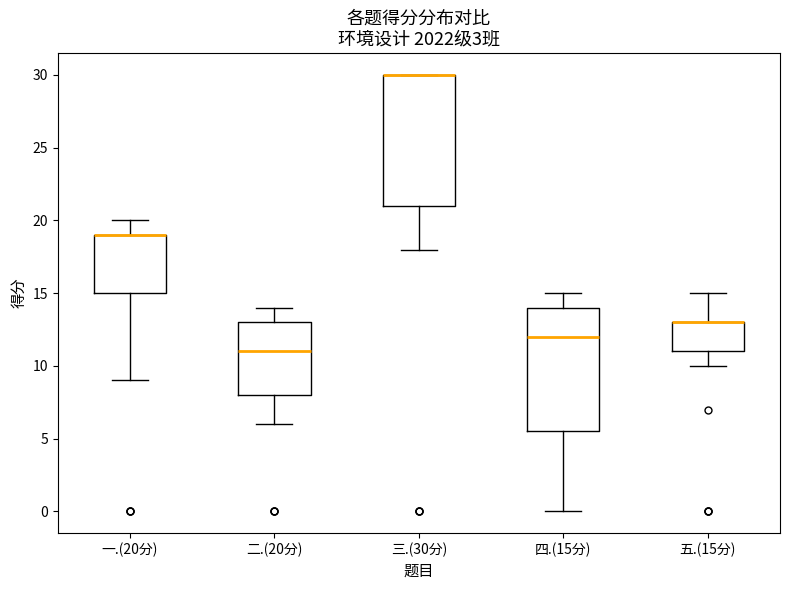

Where does the upper whisker of the box for 一.(20分) end on the y-axis? The values are not printed on the chart, so give them approximately, as read against the axis.

20.0